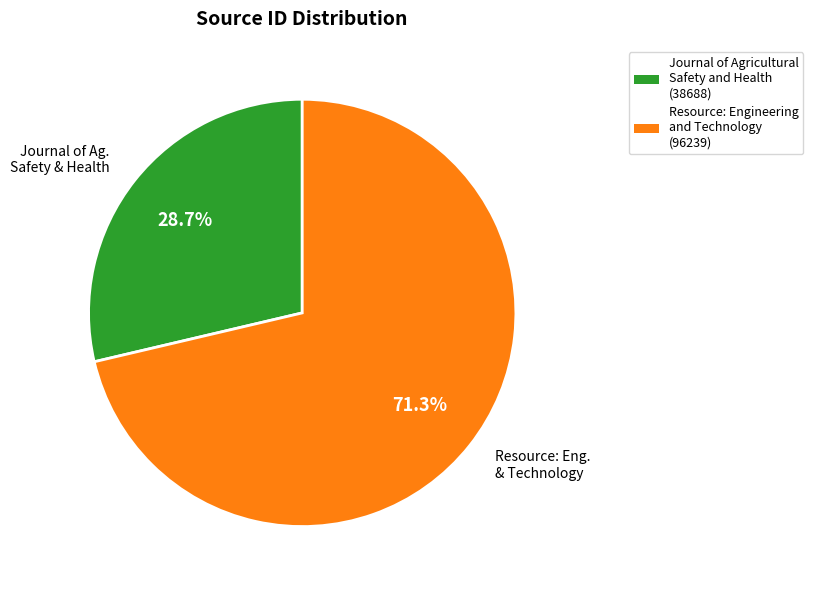

How many segments does this pie chart have?

2